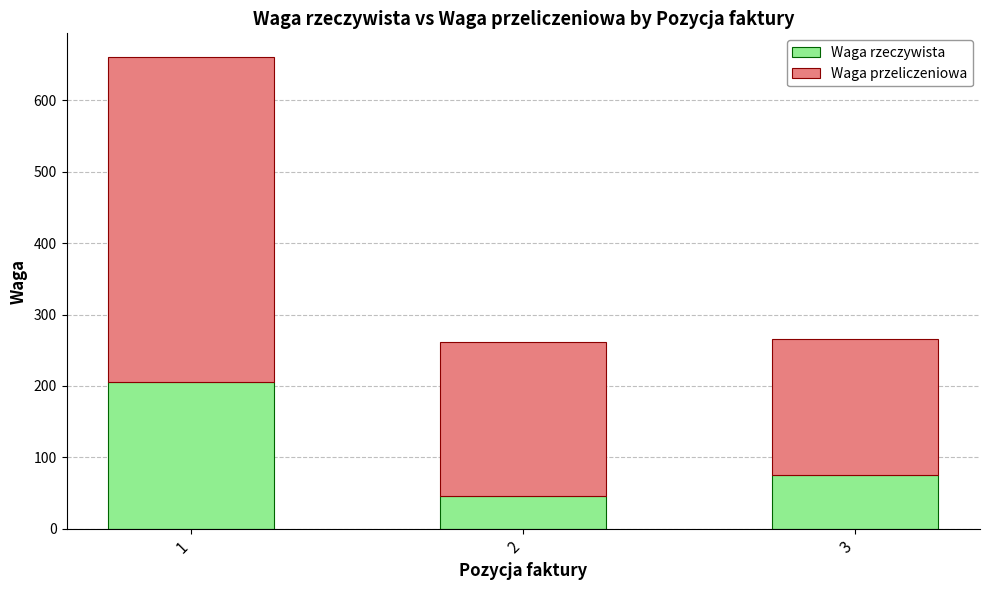

The value of Waga rzeczywista at 1 is 69. True or false?

False